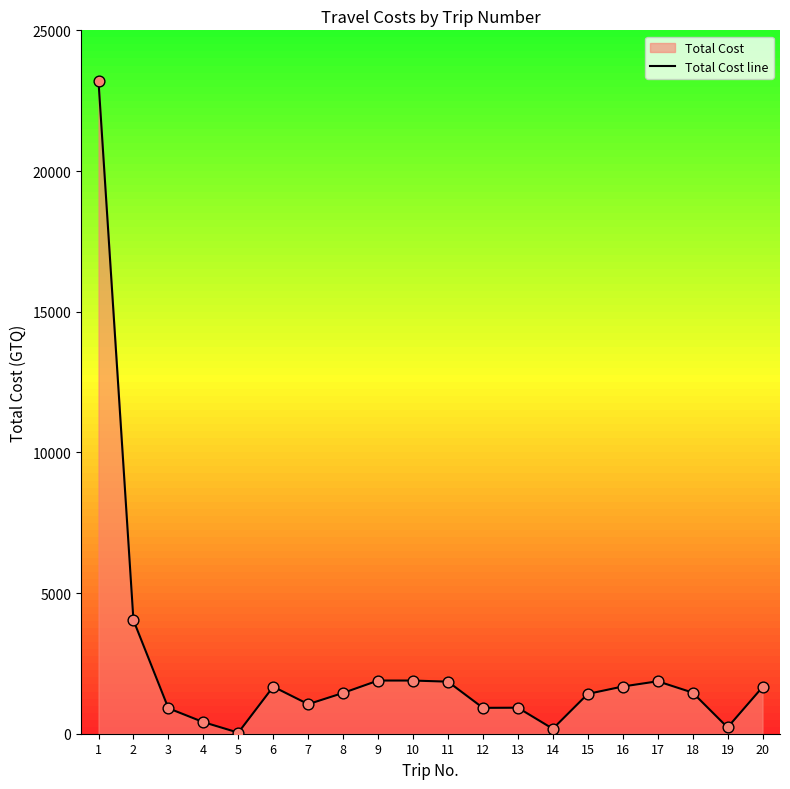

Which has a higher value, 10 or 7?

10